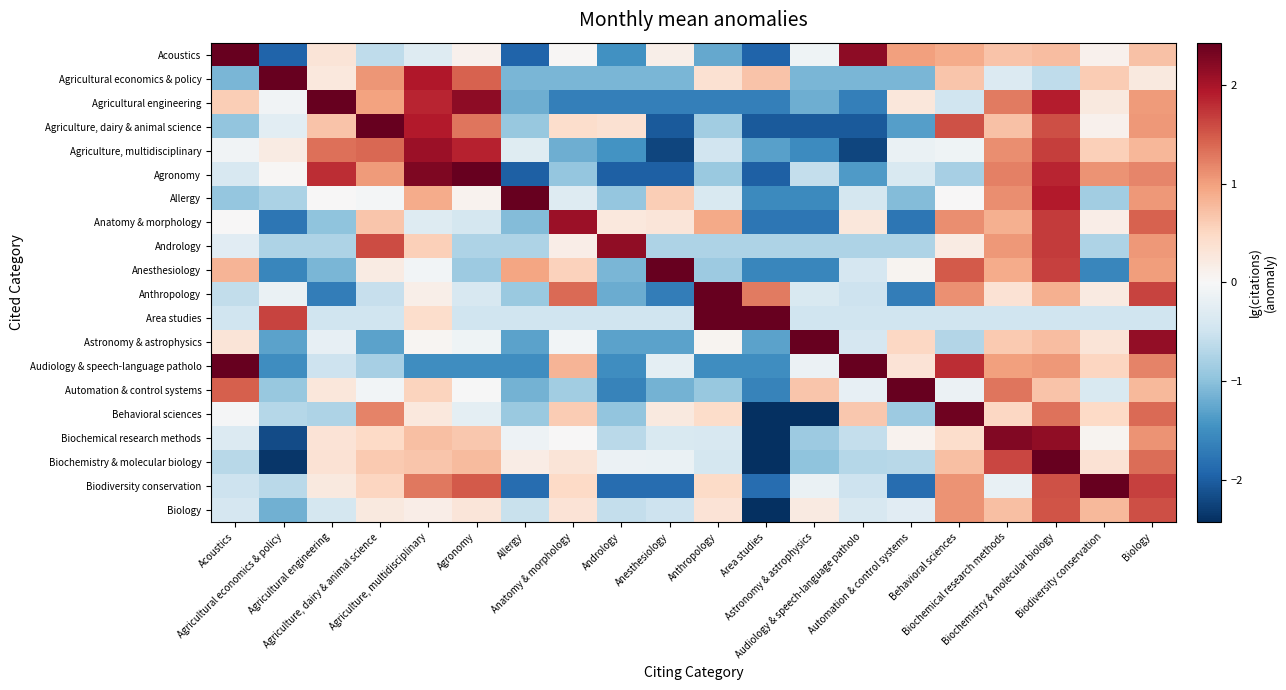

At which category is the sum across all series the highest?

Biochemistry & molecular biology